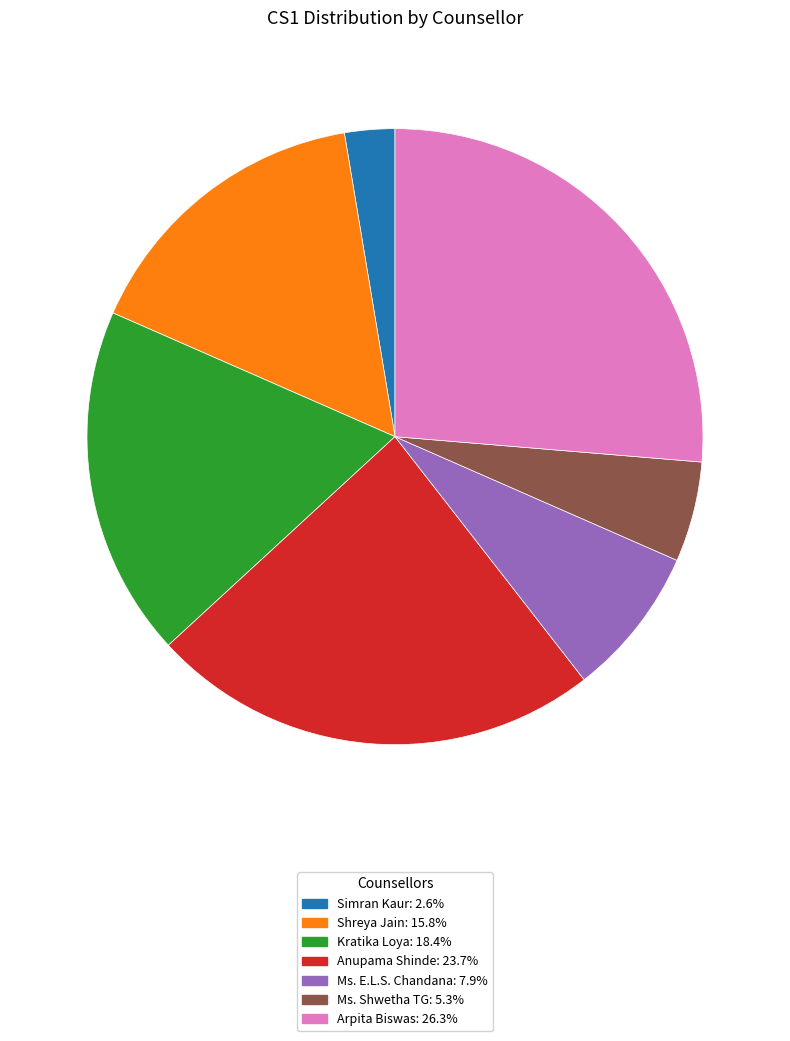

Do Ms. Shwetha TG and Shreya Jain together represent more than half of the pie?

No